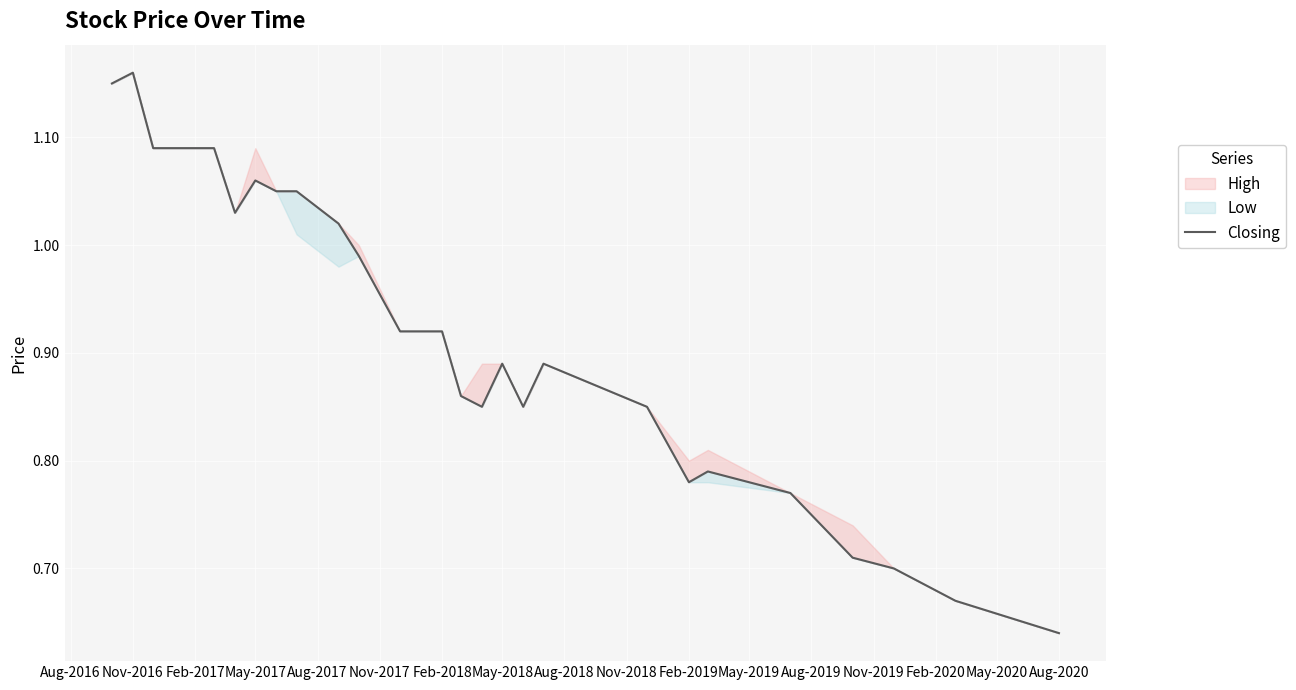

The chart shows a value of 0.4 at May-2017. True or false?

False